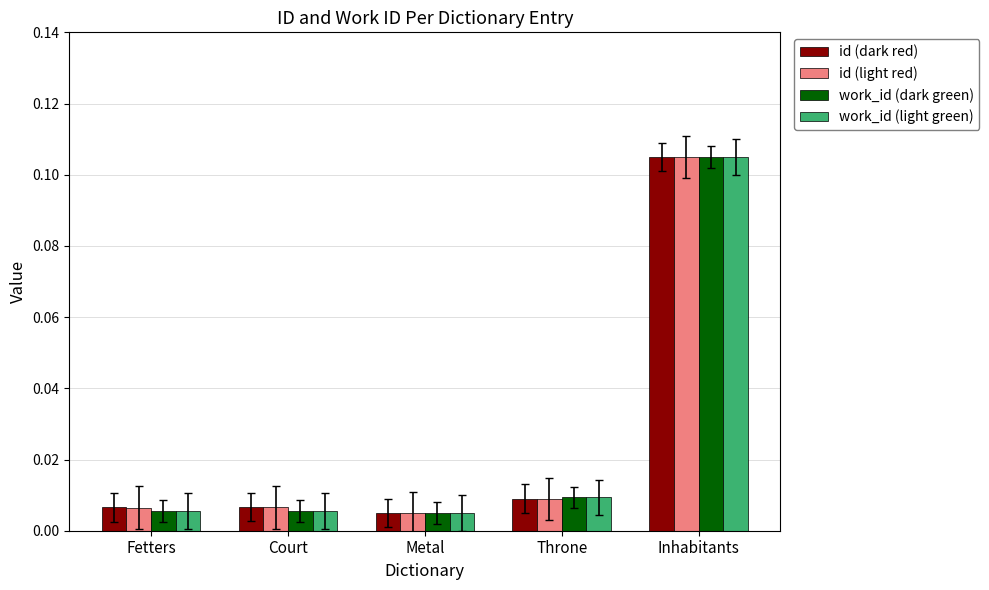

Where is id (dark red) nearest to the value 0?

Metal